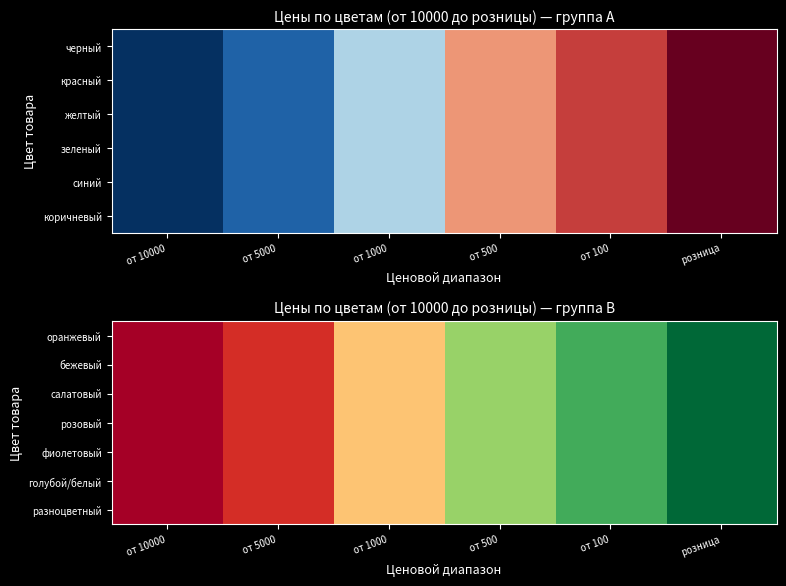

Which category has the highest value across all series?

розница